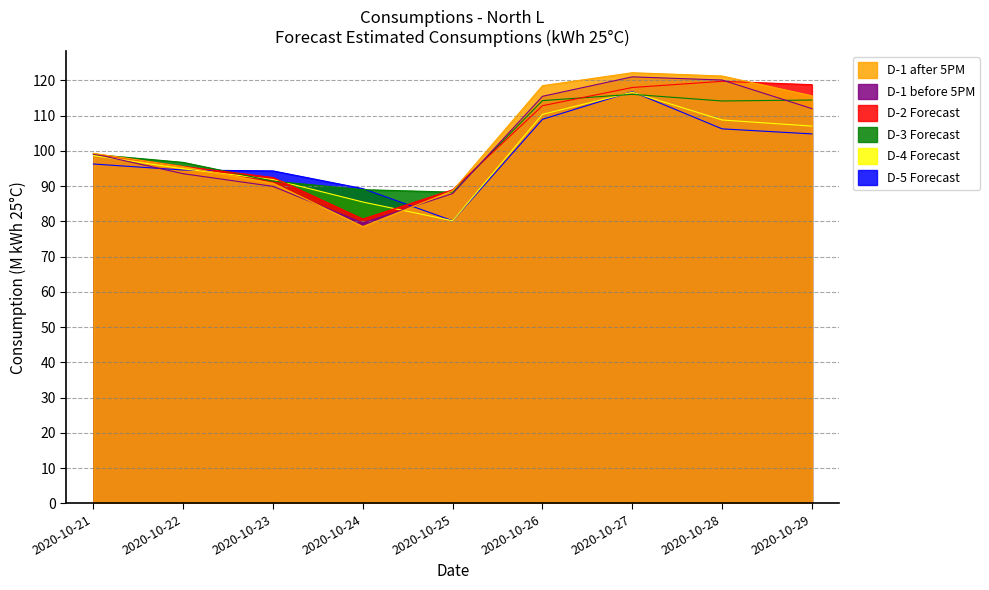

At which category is the sum across all series the highest?

2020-10-27